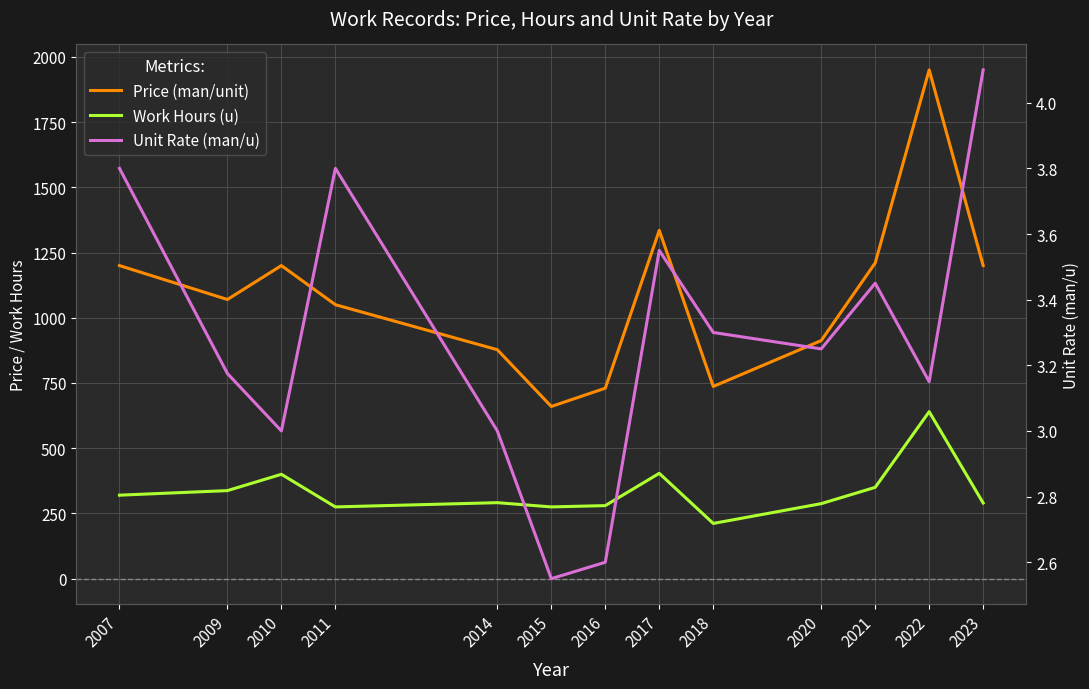

Between 2010 and 2007, which is larger?

2010